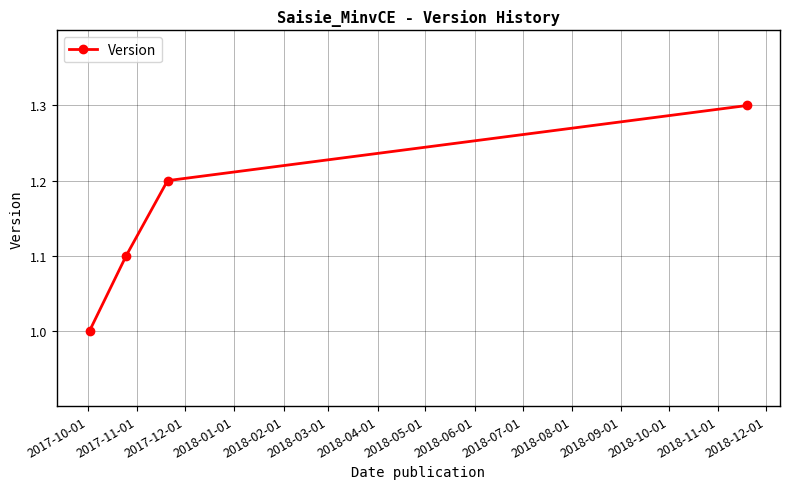

What is the greatest value displayed?

1.3